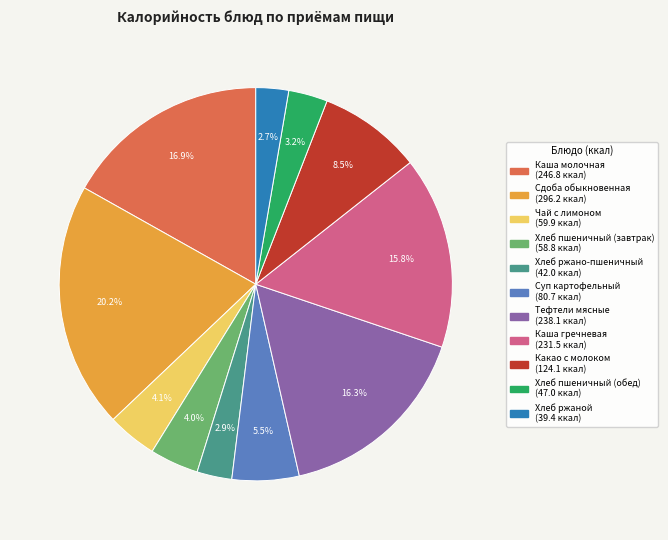

How many segments does this pie chart have?

11